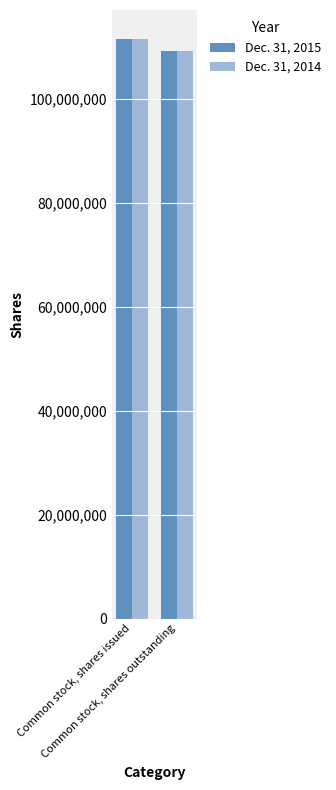

What is the lowest value of the Dec. 31, 2015 series?

109277060